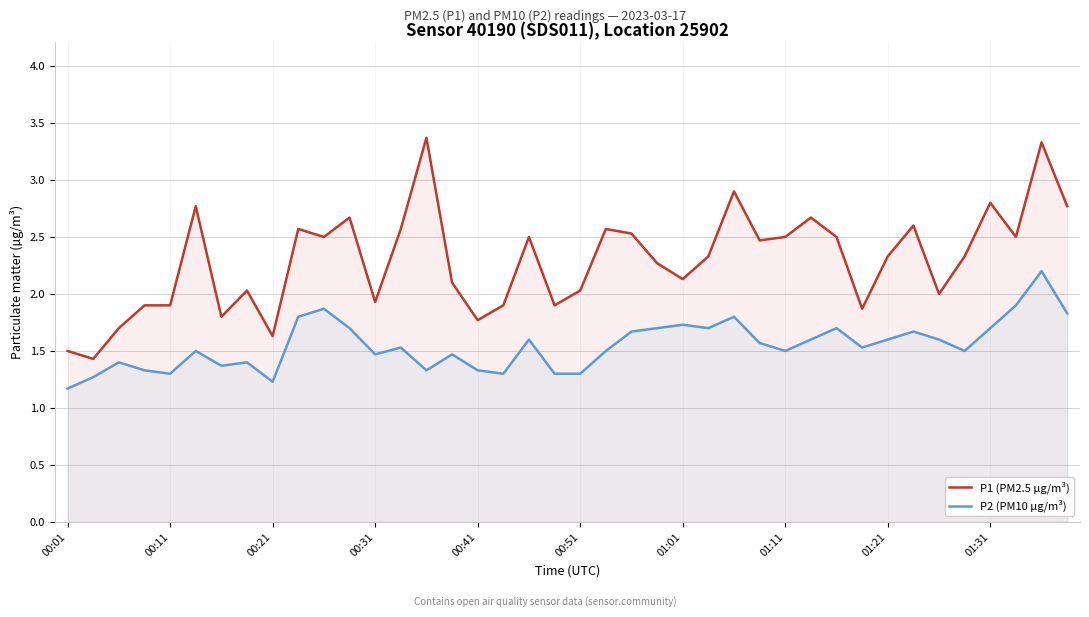

Rank the series by their average value, from highest to lowest.

P1 (PM2.5 µg/m³), P2 (PM10 µg/m³)